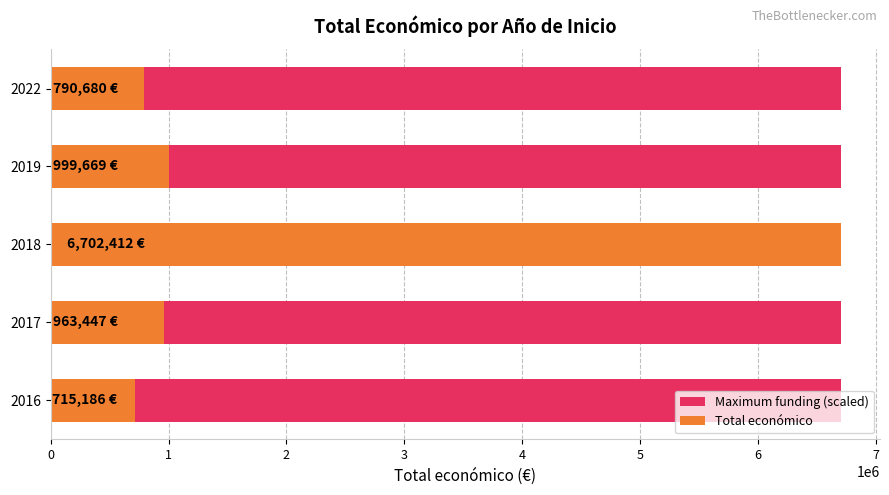

Rank the series at 1 from lowest to highest value.

Maximum funding (scaled), Total económico